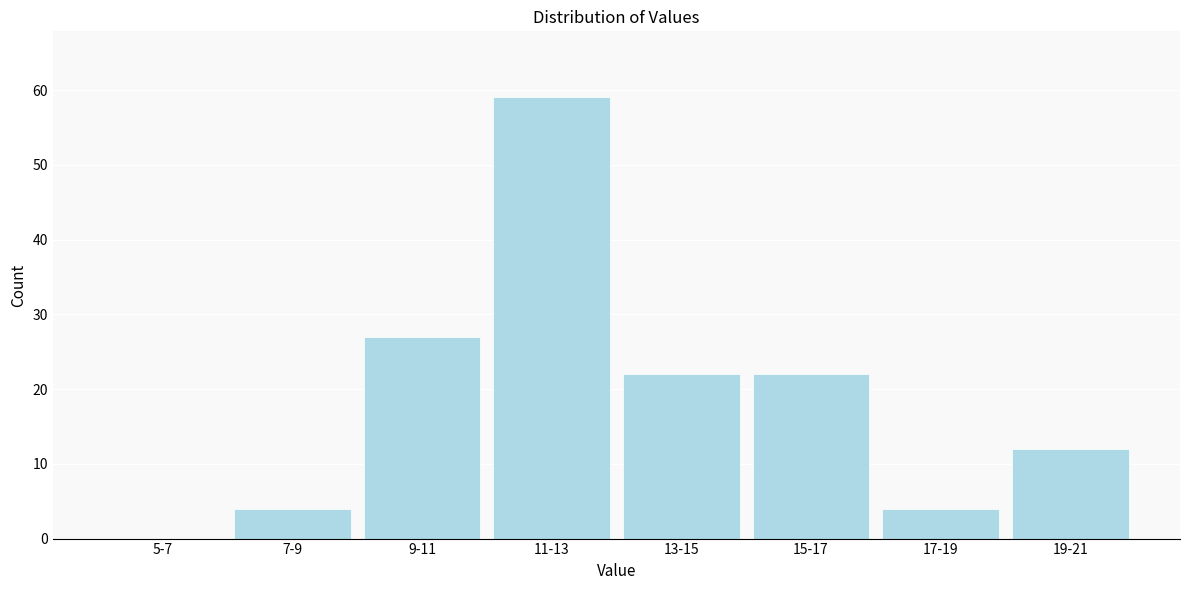

Reading right to left, transcribe all the data shown in this chart.

19-21=12	17-19=4	15-17=22	13-15=22	11-13=59	9-11=27	7-9=4	5-7=0